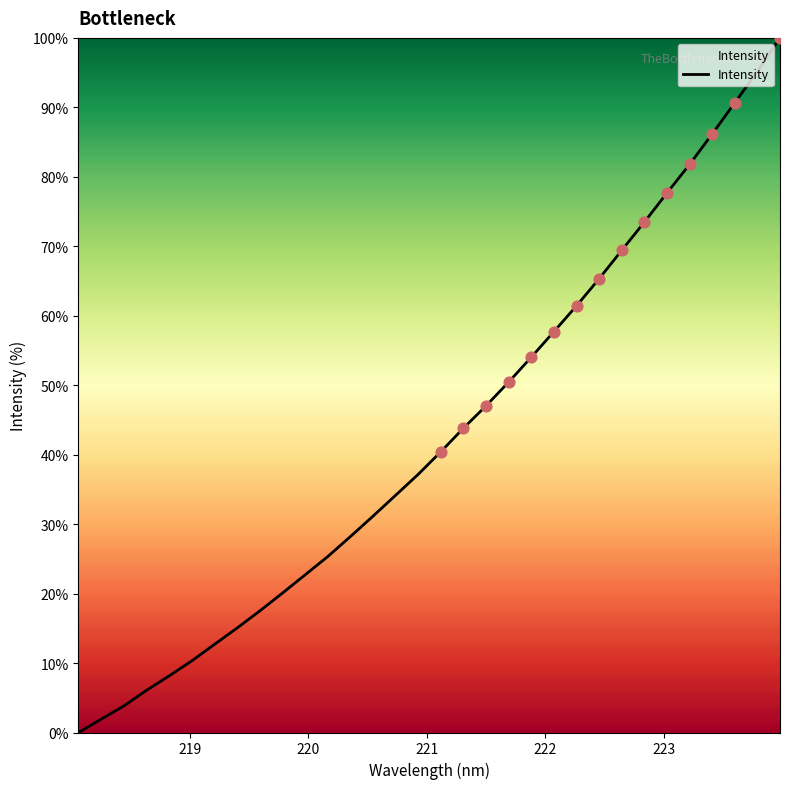

What is the difference between the maximum and minimum values?

100.0